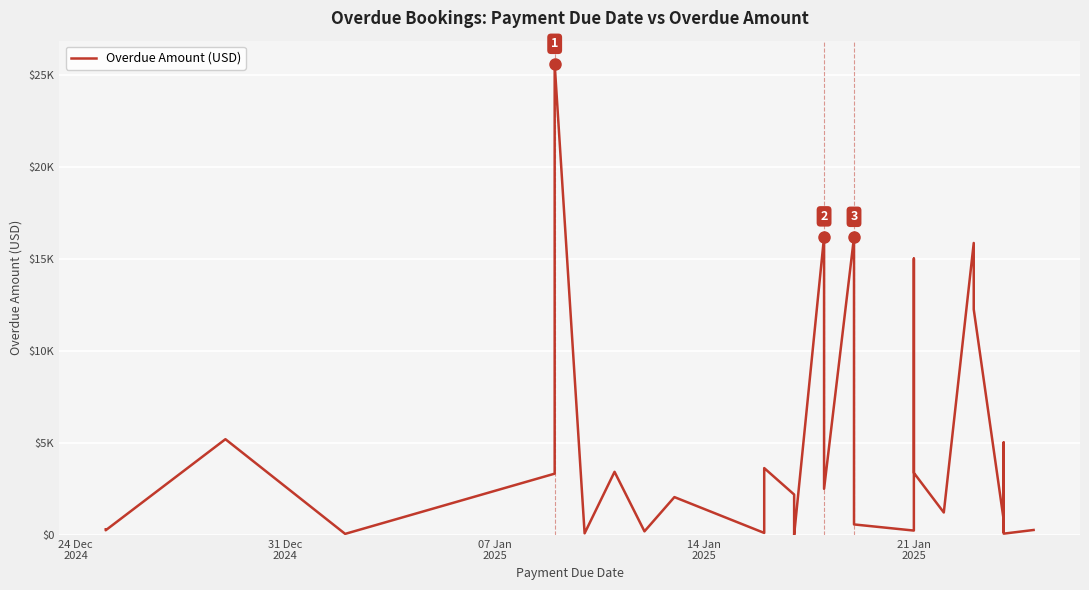

How many data points does each series have?

34